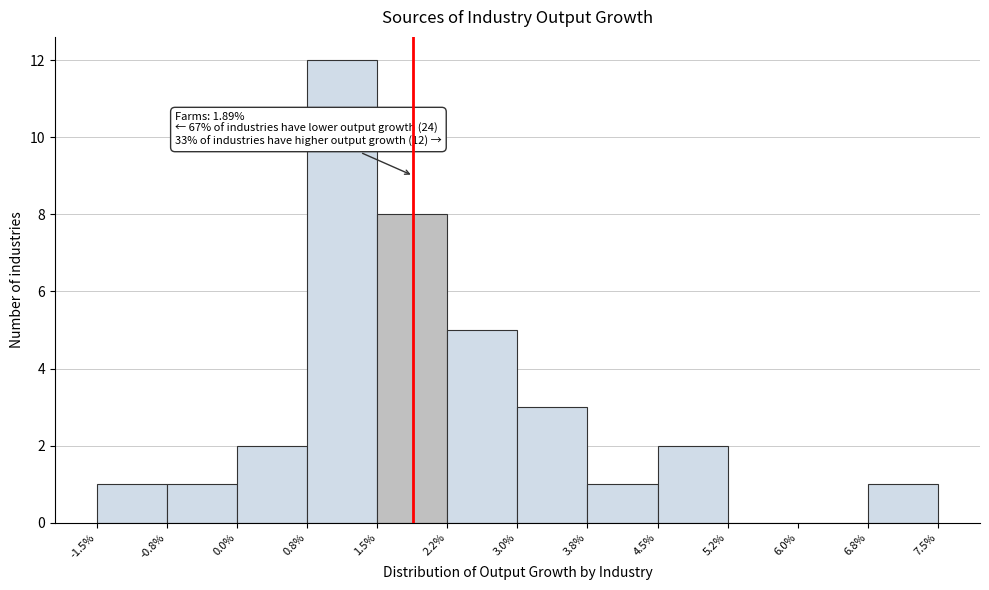

Which range on the x-axis has the tallest bar?

0.8% to 1.5%